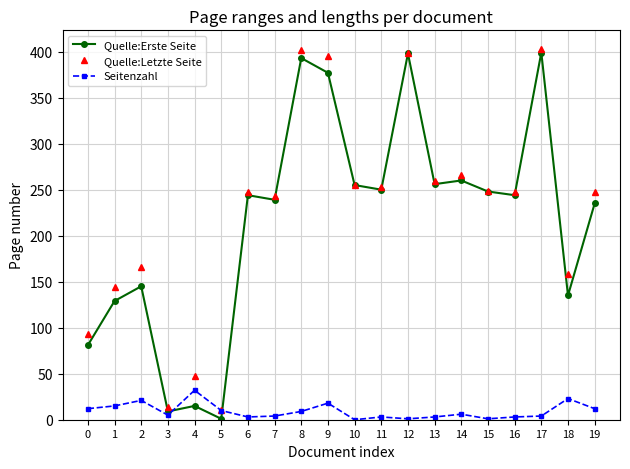

Count the number of categories in the chart.

20